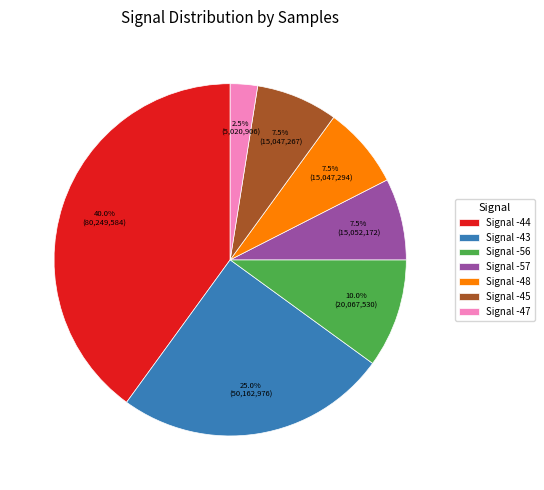

What is the smallest slice in the pie chart?

Signal -47